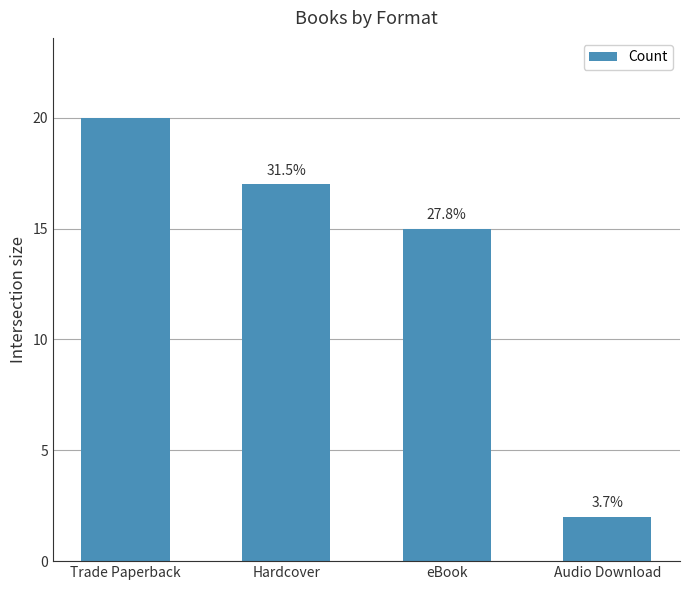

What position from the right is Hardcover?

3